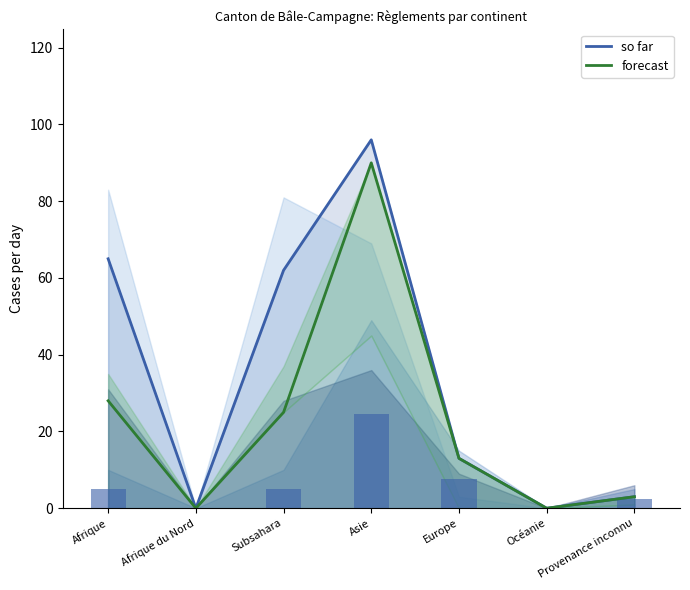

Reading left to right, what are all the values shown in this chart?

so far: Afrique=65	Afrique du Nord=0	Subsahara=62	Asie=96	Europe=13	Océanie=0	Provenance inconnu=3
forecast: Afrique=28	Afrique du Nord=0	Subsahara=25	Asie=90	Europe=13	Océanie=0	Provenance inconnu=3